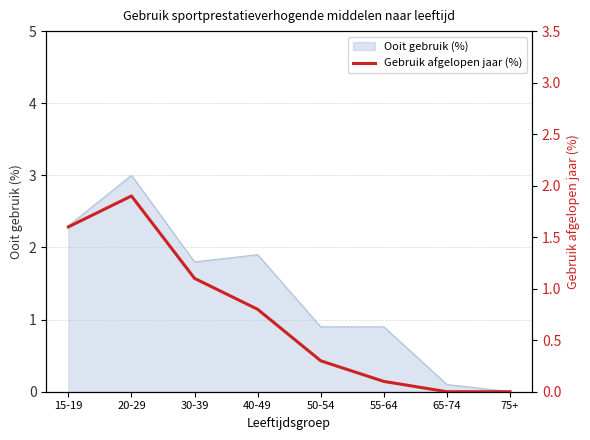

Which label corresponds to the smallest value in the chart?

65-74